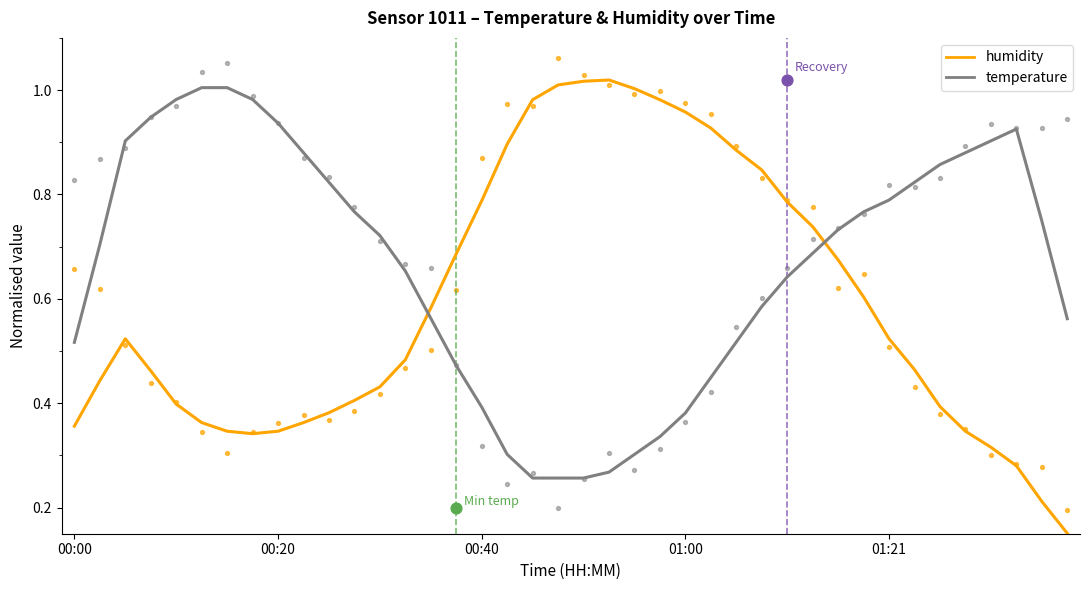

Which series has the largest Y range (max minus min)?

humidity